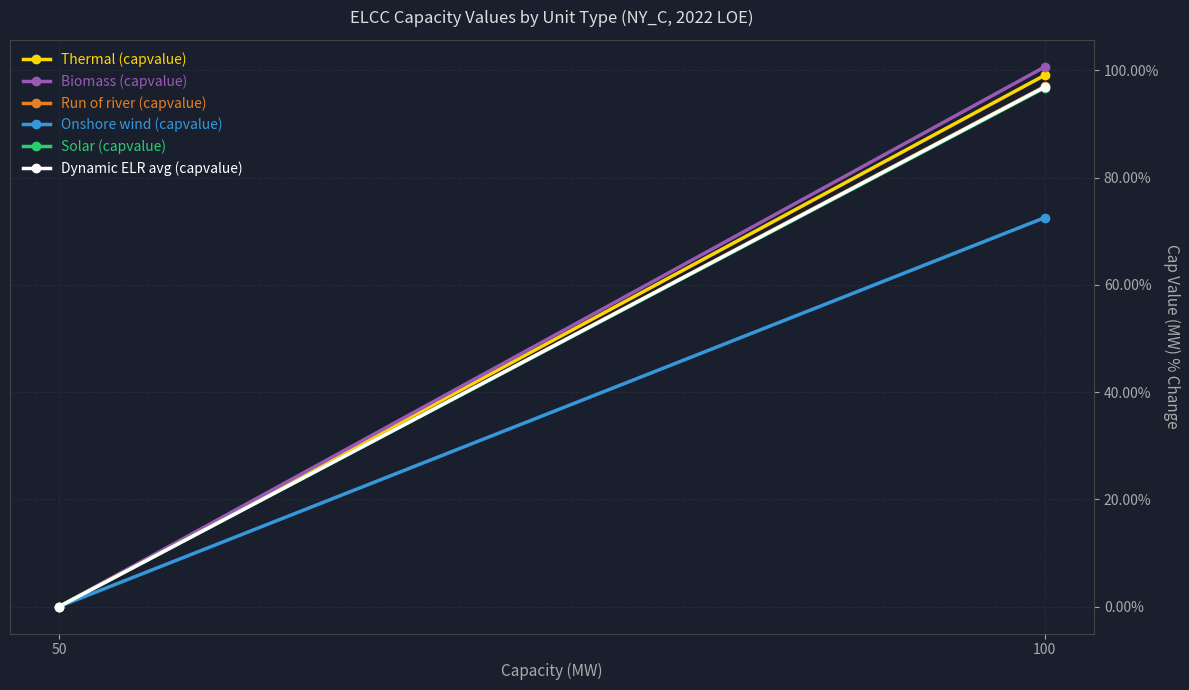

Rank the categories by Thermal (capvalue) value from lowest to highest.

50, 100